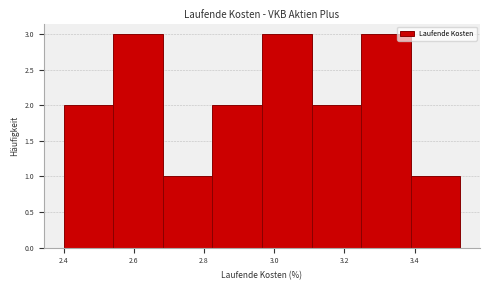

Reading left to right, transcribe this chart: for each bar, give the range it covers on the x-axis and its height. Neither the bar edges nor the heights are printed on the chart, so give them approximately, as read against the axes.

2.40 to 2.54: 2
2.54 to 2.68: 3
2.68 to 2.82: 1
2.82 to 2.96: 2
2.96 to 3.10: 3
3.10 to 3.24: 2
3.24 to 3.38: 3
3.38 to 3.54: 1